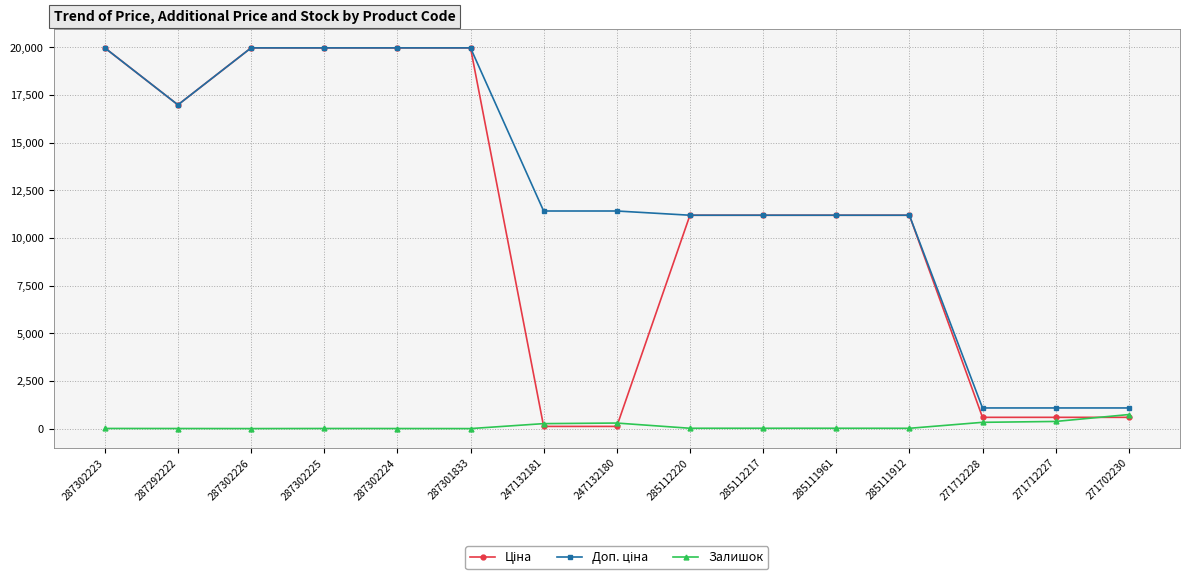

Count the number of categories in the chart.

15